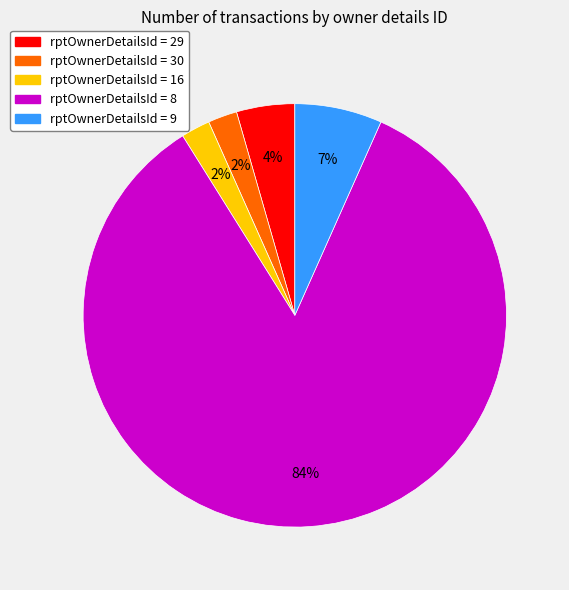

Is there any slice that represents more than half of the pie?

Yes